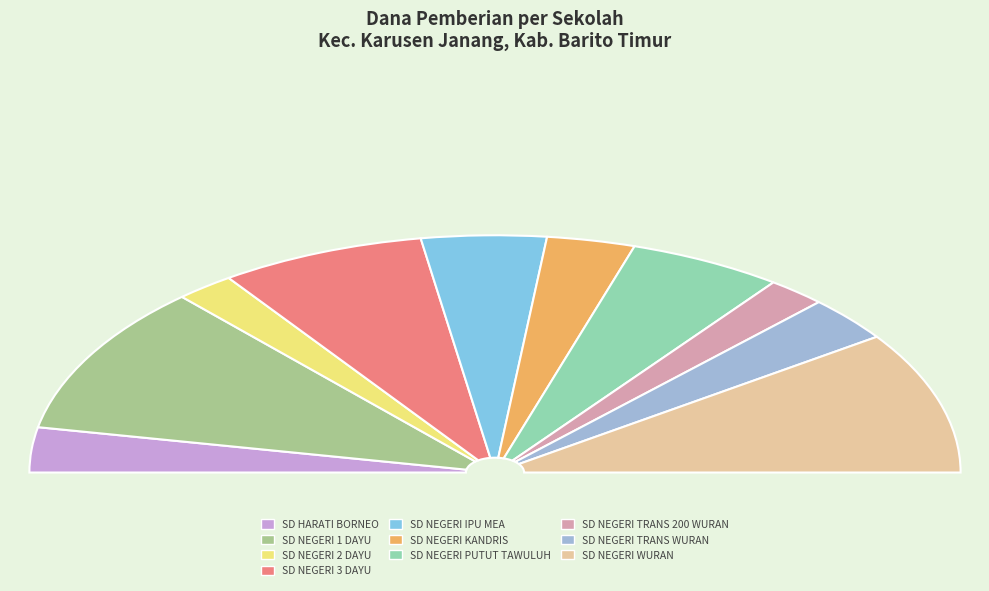

Is it true that SD NEGERI TRANS WURAN is 13% of the pie?

False